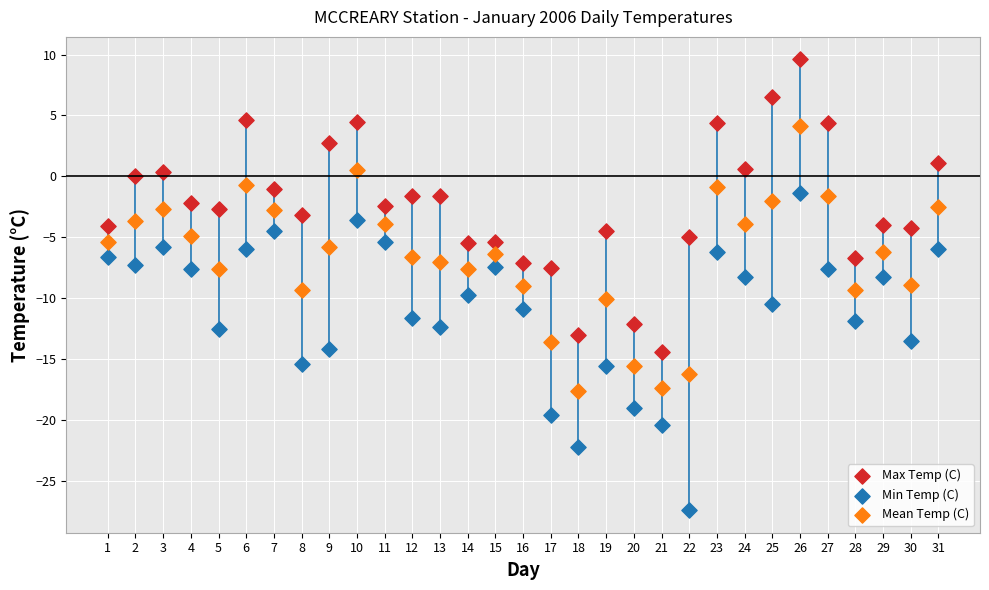

What is the X range (max minus min) for the scatter plot?

30.0